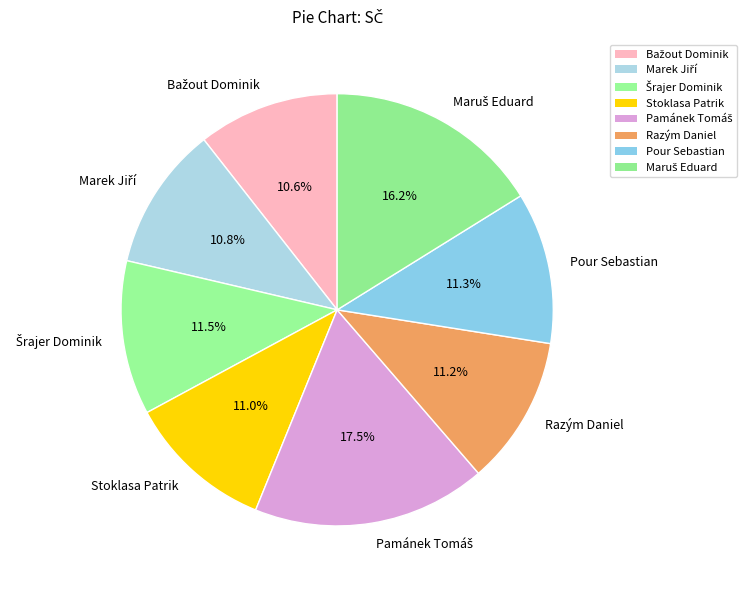

Is there a majority slice in this chart?

No